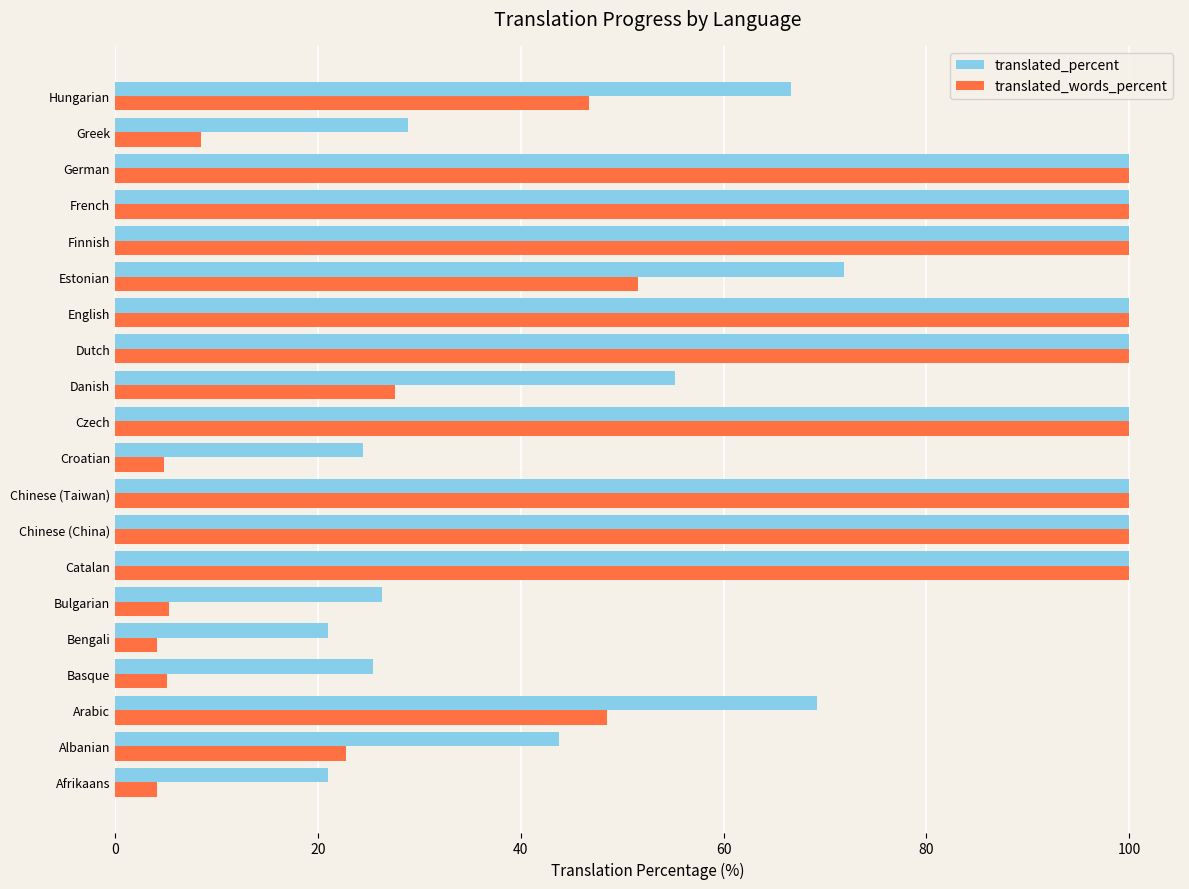

What is the maximum value shown in the chart?

100.0